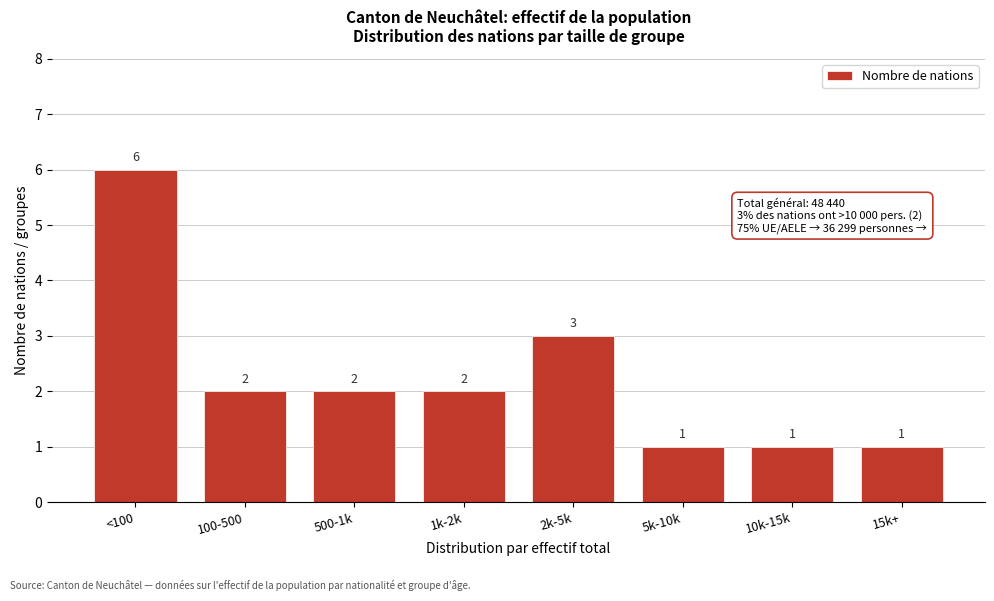

Reading left to right, transcribe all the data shown in this chart.

<100=6	100-500=2	500-1k=2	1k-2k=2	2k-5k=3	5k-10k=1	10k-15k=1	15k+=1